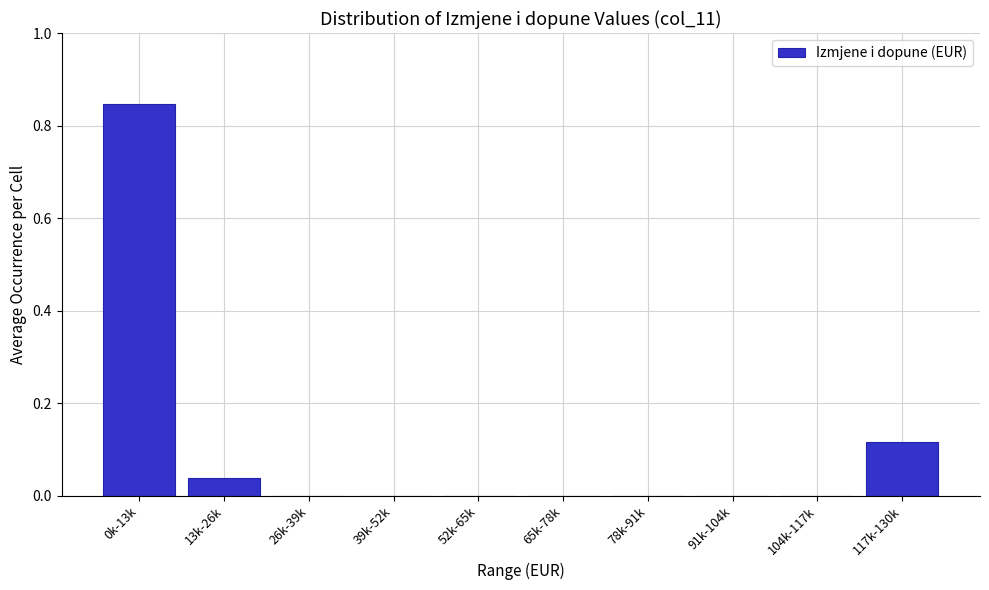

What is the change in value from 104k-117k to 117k-130k?

+0.1